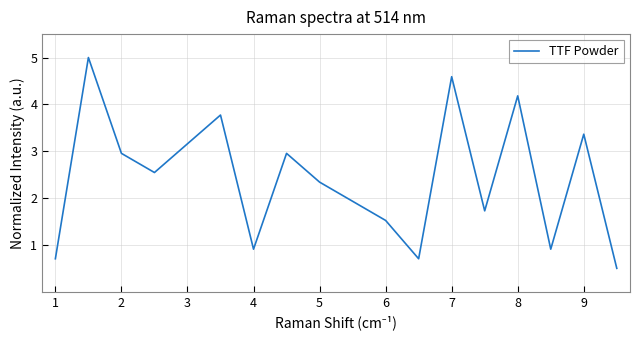

How many interior local peaks (higher than both neighbors) does the data have?

6